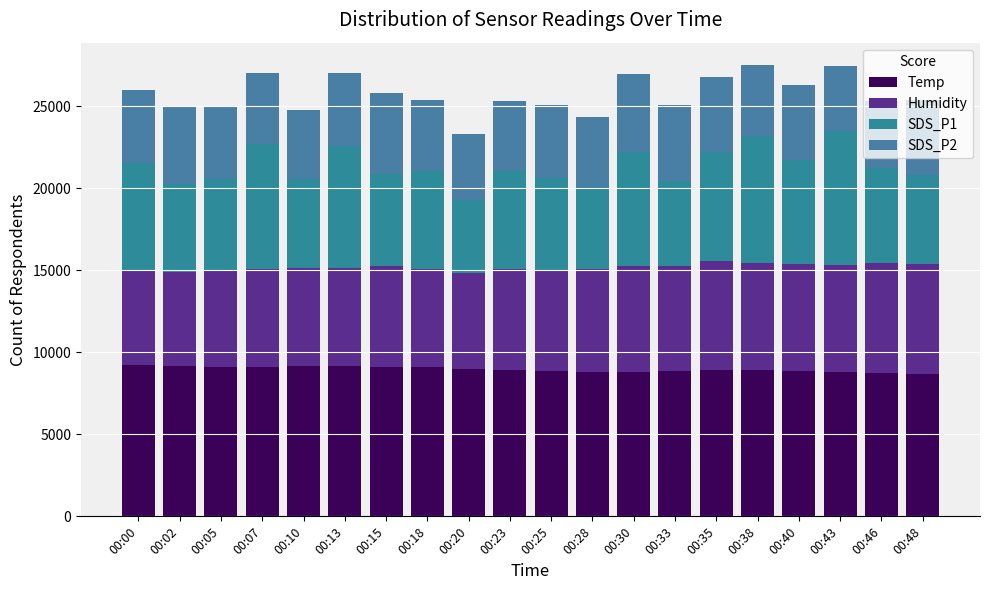

At which label does Temp reach its minimum?

00:48